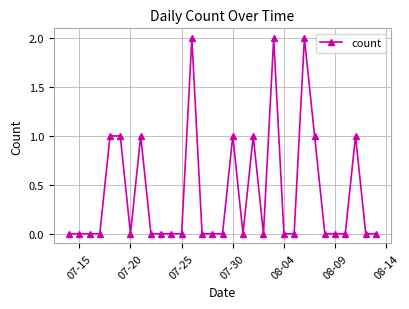

What is the value of the 19th point from the left?

1